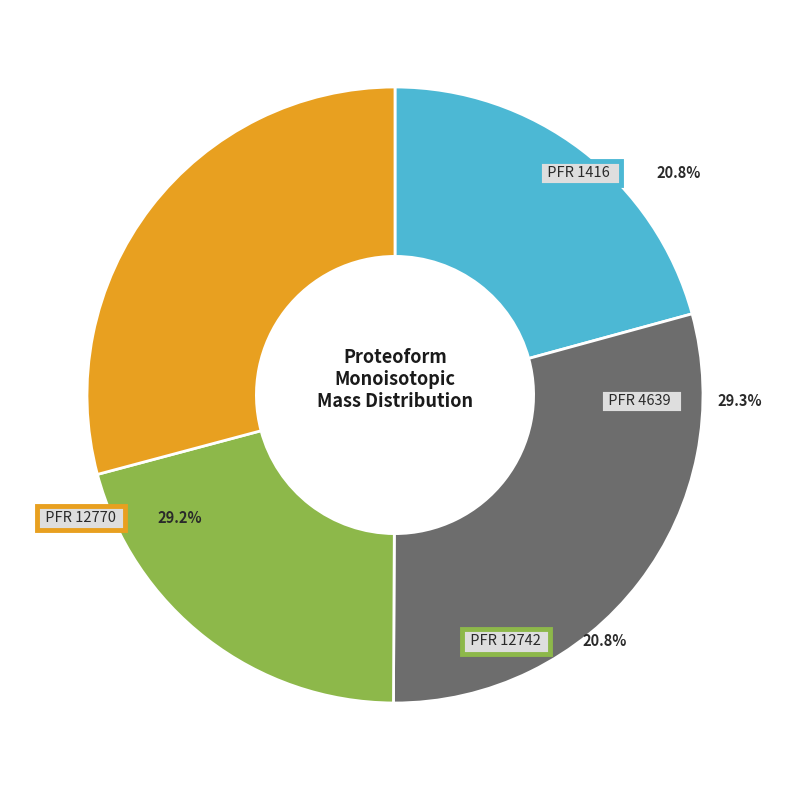

To the nearest percent, what percentage of the pie is 12742?

21%